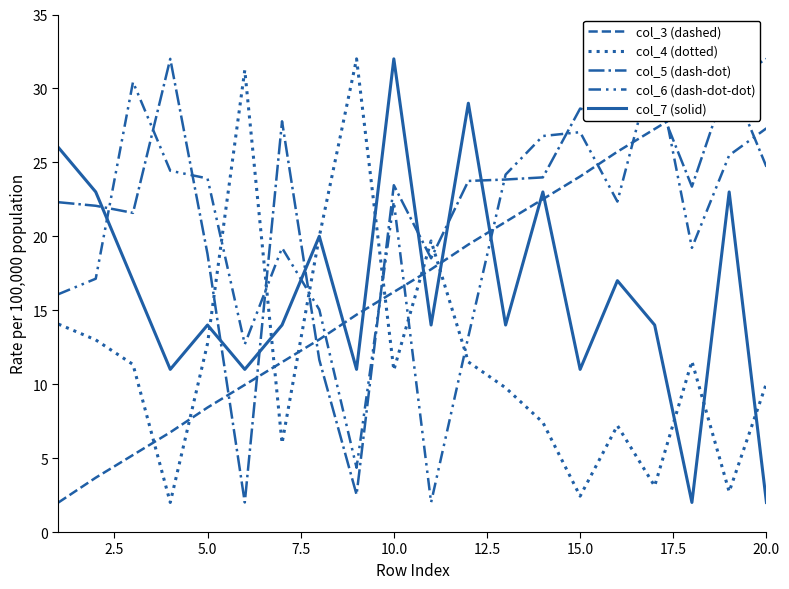

What is the difference between the col_4 (dotted) values at 19 and 7.5?

8.1